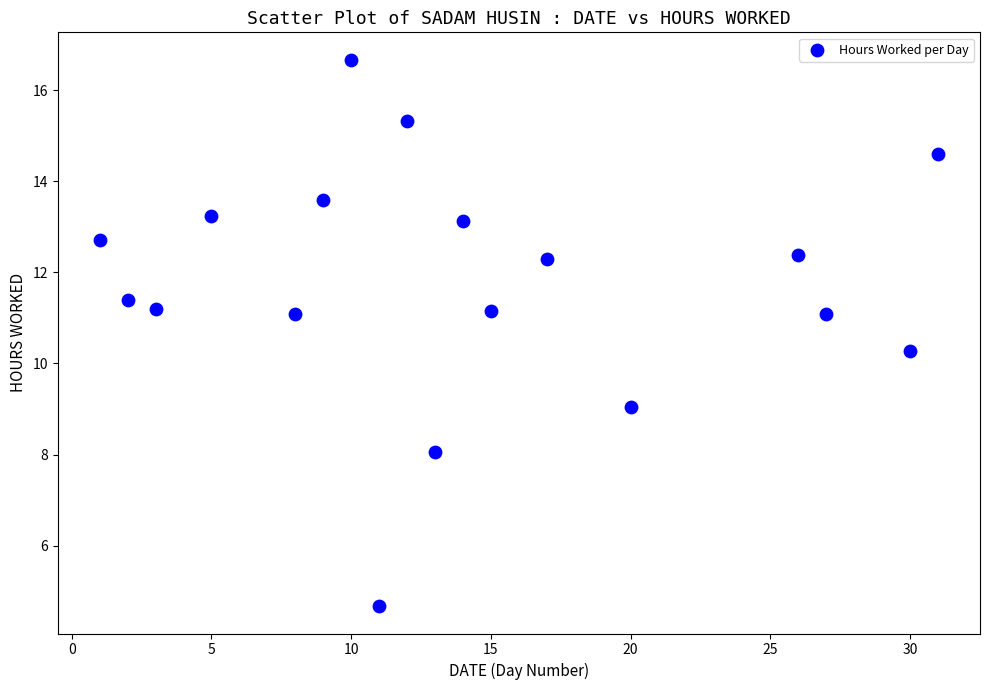

What Y value in the scatter plot is closest to 10?

10.3